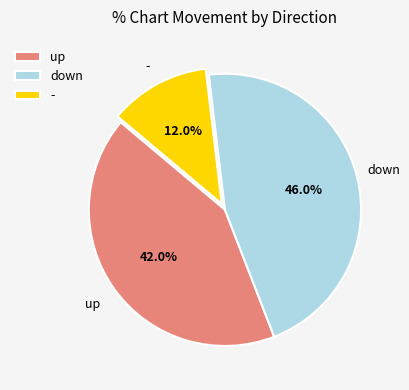

What percentage do up and - together represent?

54.0%